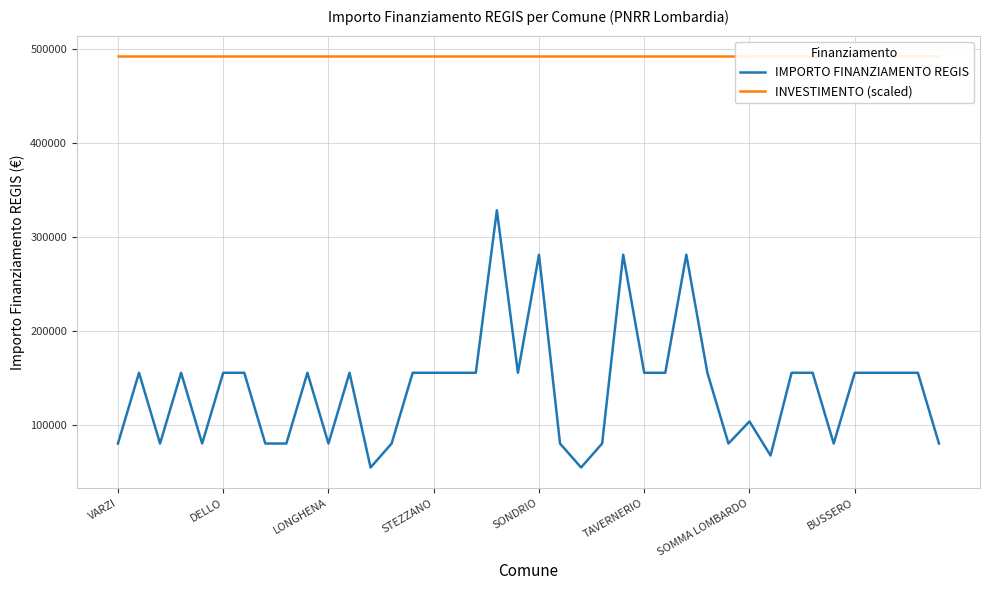

Which series has the widest spread of values?

IMPORTO FINANZIAMENTO REGIS